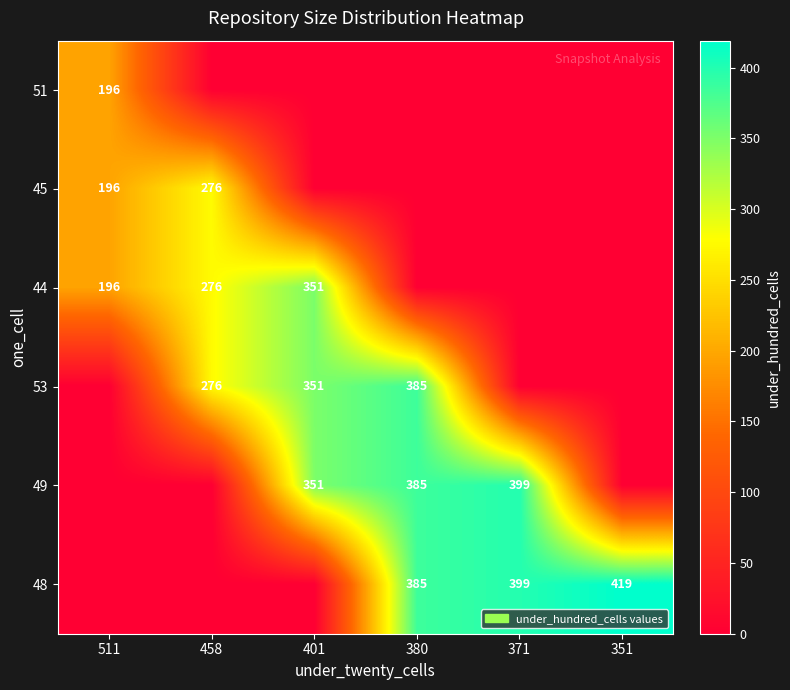

What is the sum of the 44 values at 401 and 511?

547